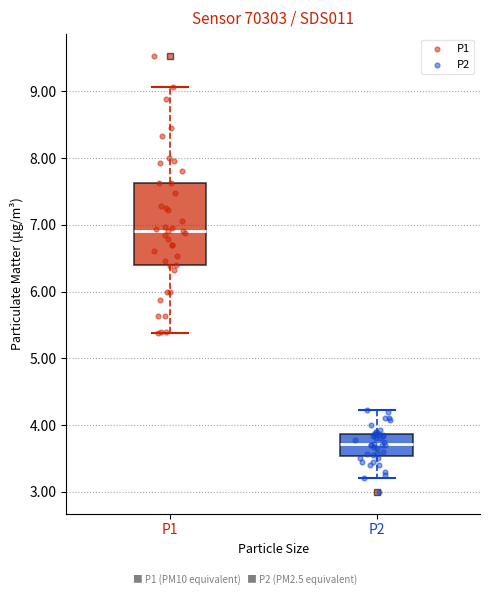

Comparing the boxes themselves (not the whiskers), which one is the tallest?

P1